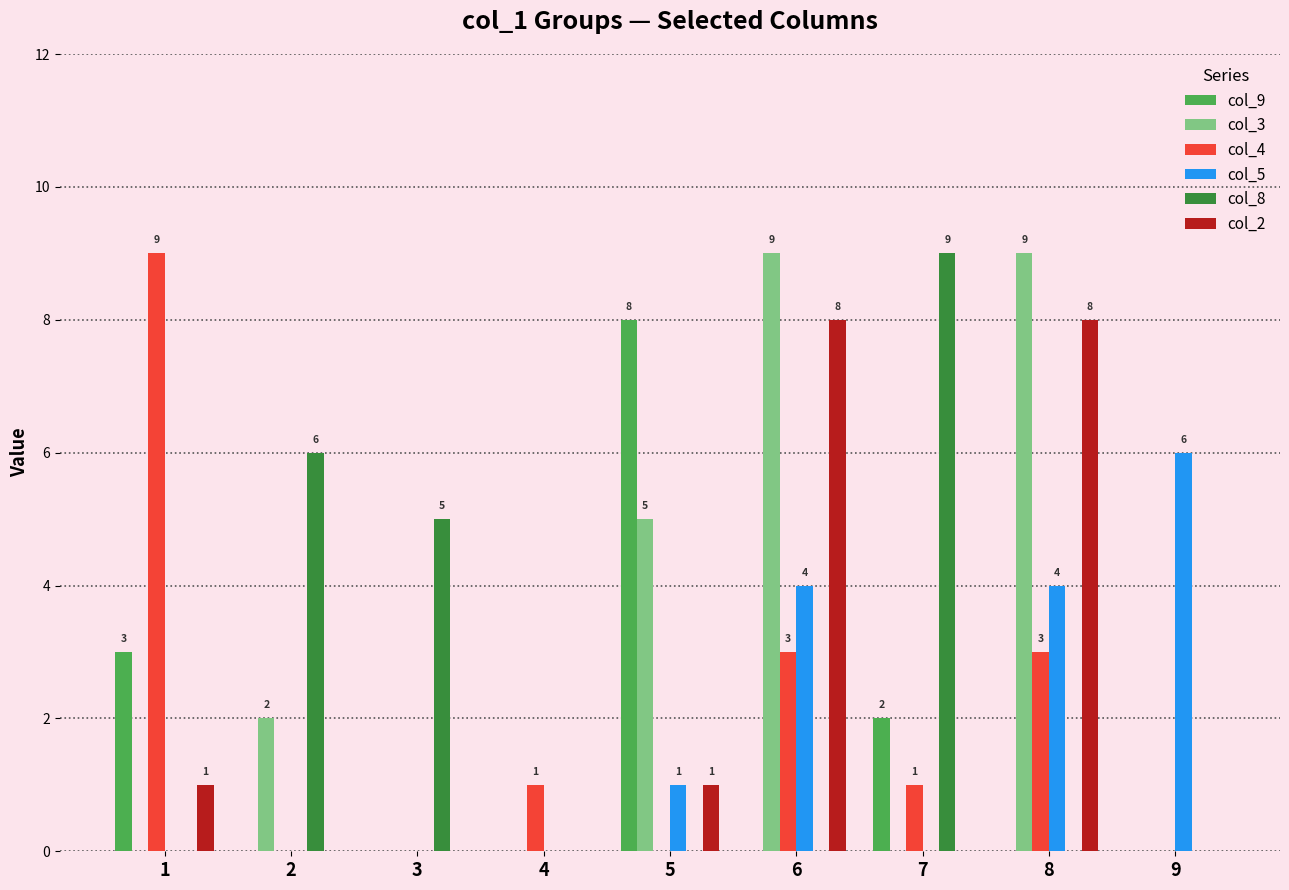

Where does the col_4 series first go above 1?

1